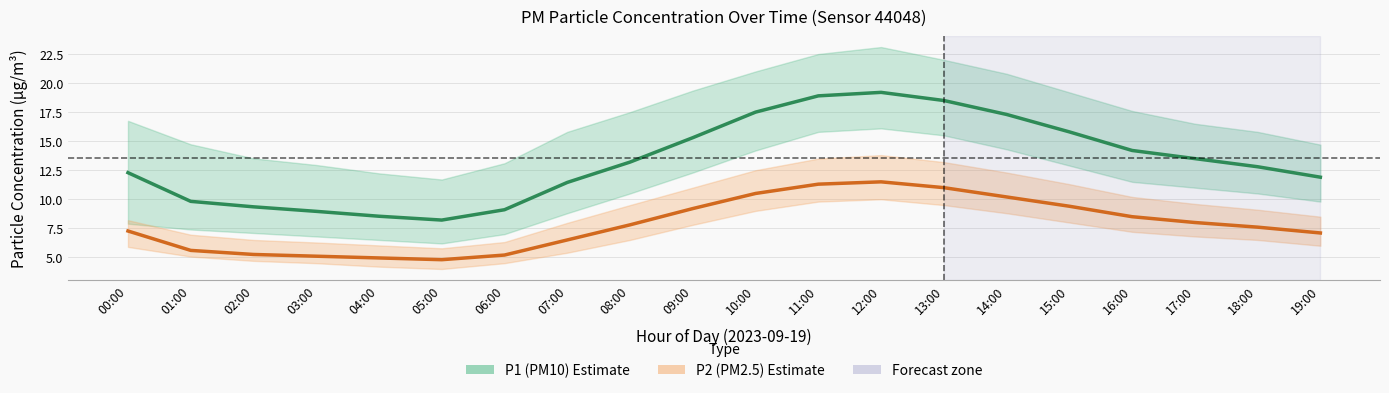

Count the number of categories in the chart.

20